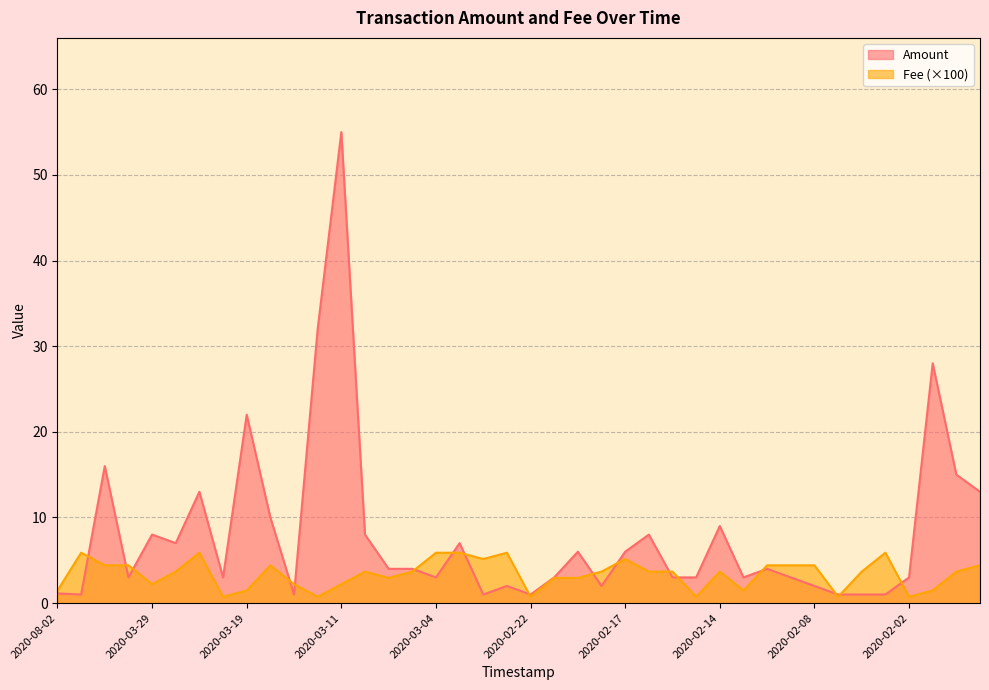

The Fee series shows 5.3 at 2020-01-31. True or false?

False